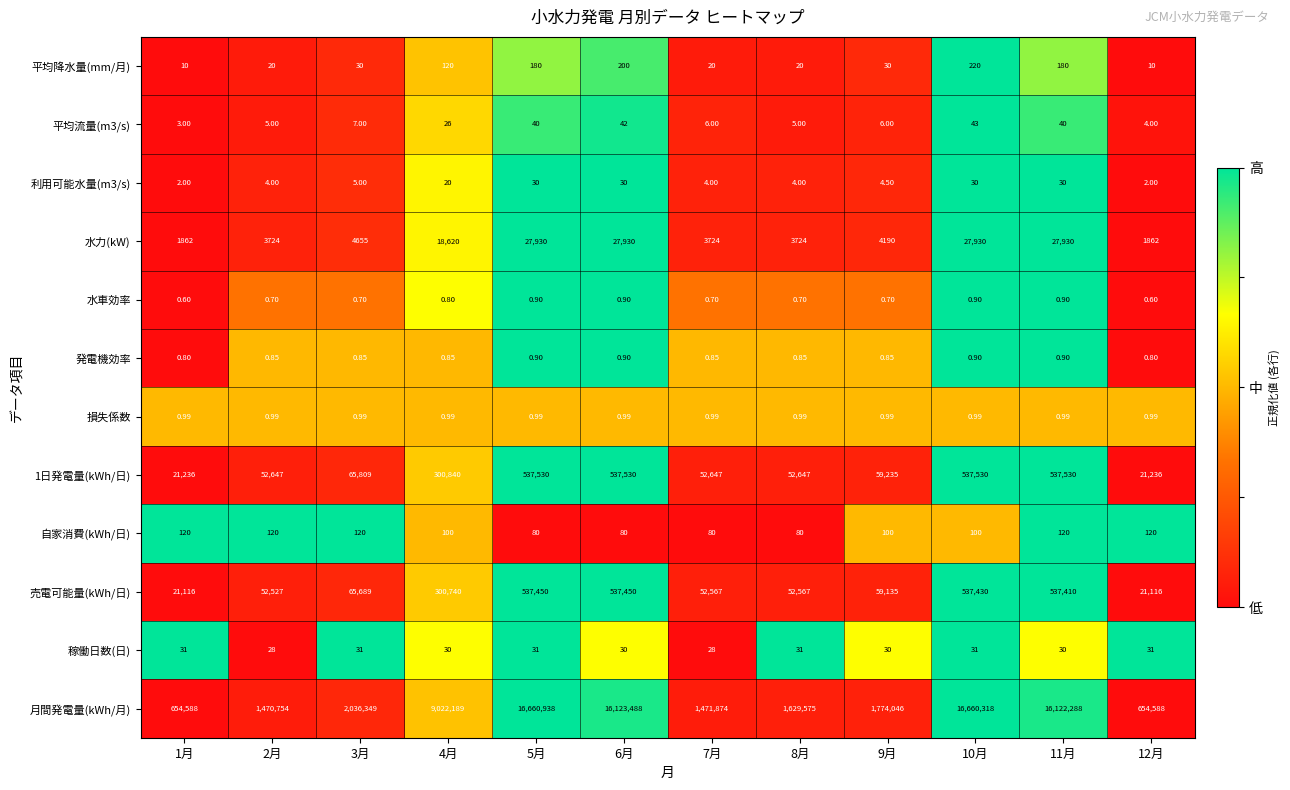

Which series has the widest spread of values?

月間発電量(kWh/月)